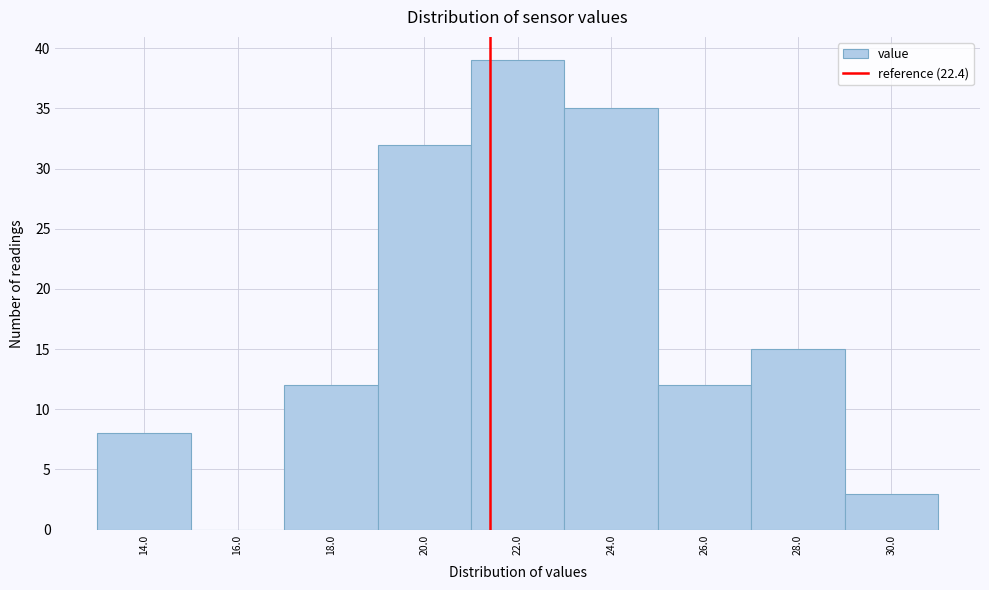

Reading left to right, what are all the values shown in this chart?

14.0=8	16.0=0	18.0=12	20.0=32	22.0=39	24.0=35	26.0=12	28.0=15	30.0=3